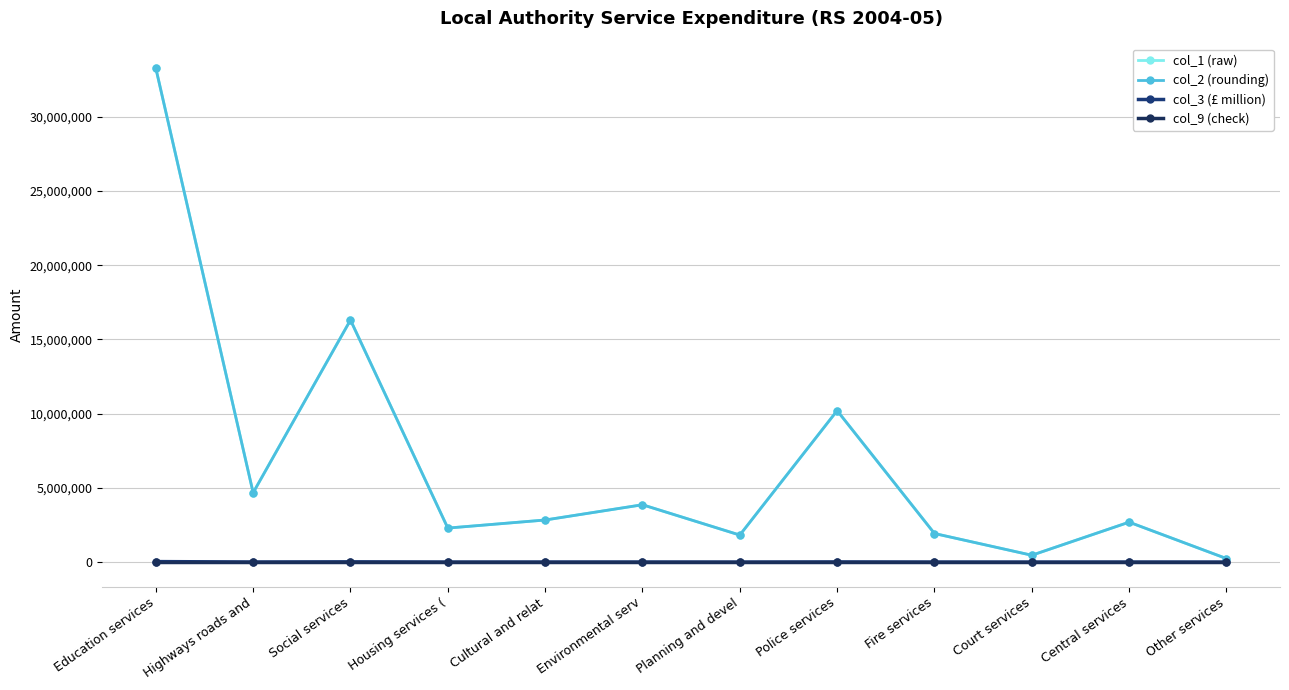

What is the sum of all col_3 (£ million) values?

80594.0